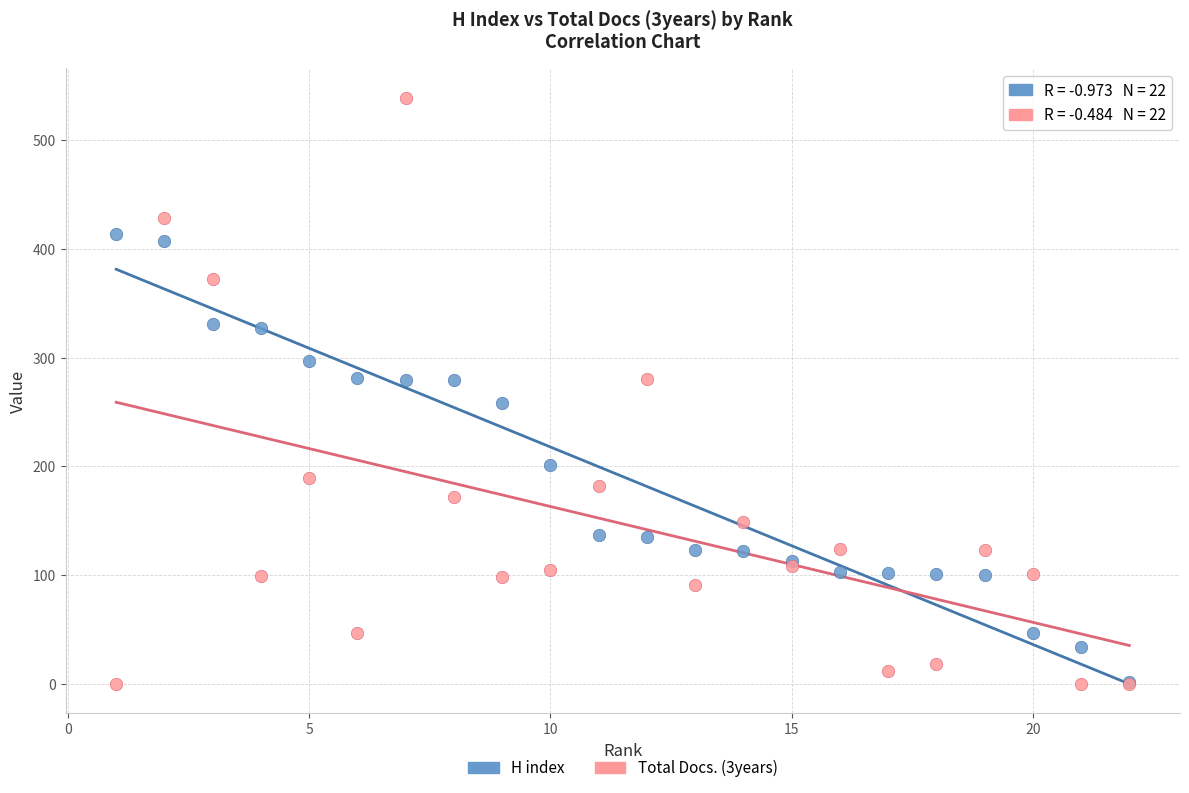

In the H index series, what Y value is closest to 208?

201